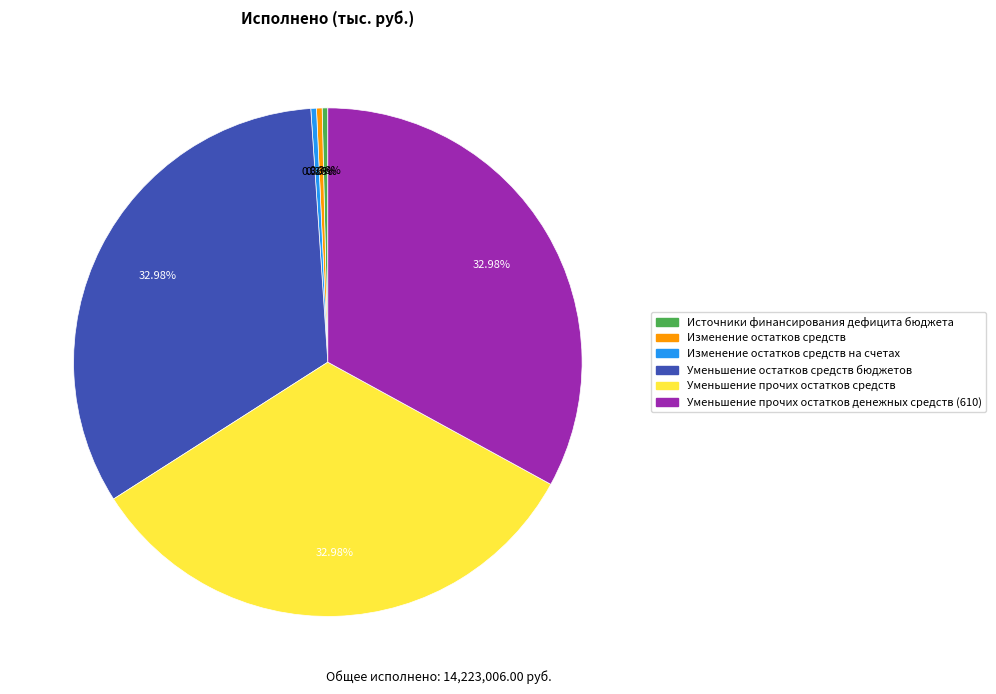

Which has a higher value, Изменение остатков средств на счетах or Уменьшение прочих остатков денежных средств (610)?

Уменьшение прочих остатков денежных средств (610)